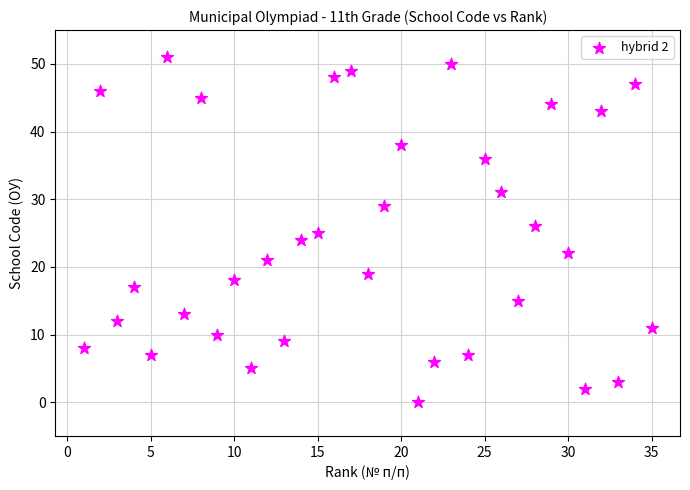

What is the range of X values (max minus min)?

34